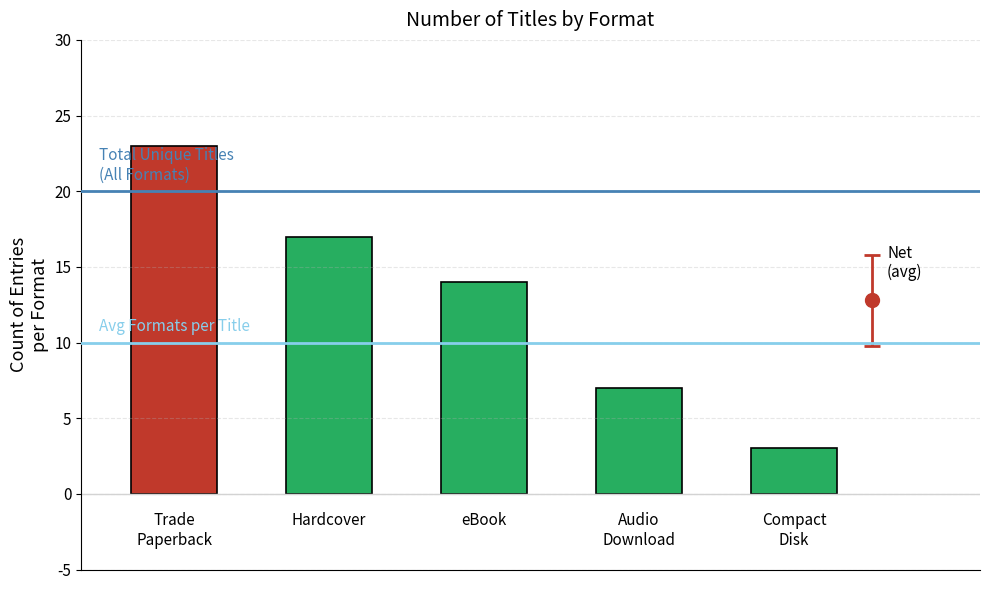

Count the values in the range 7 to 17.

3